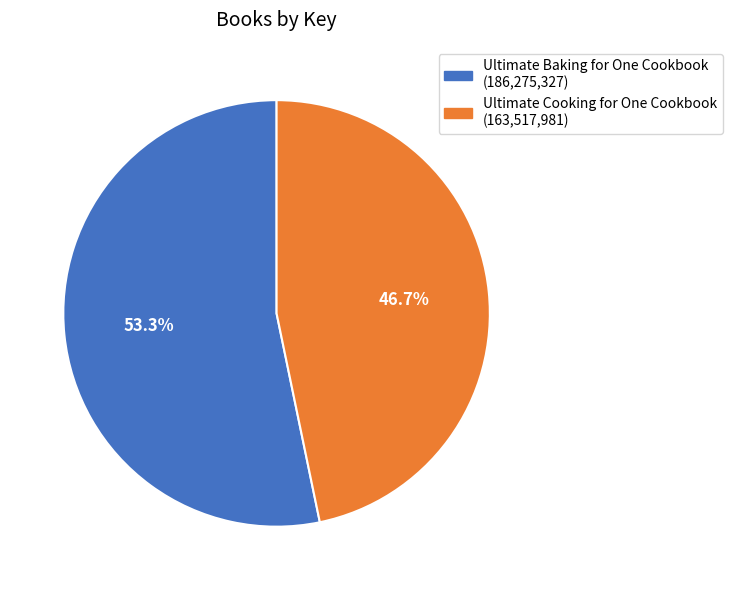

Is there a majority slice in this chart?

Yes